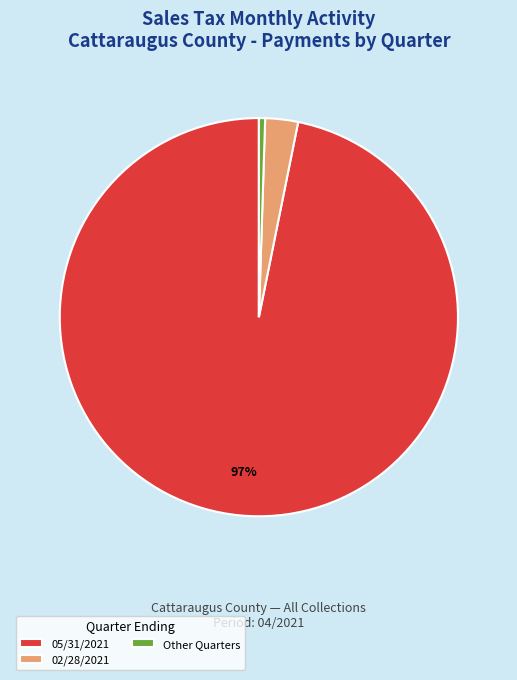

How many slices are in this pie chart?

3